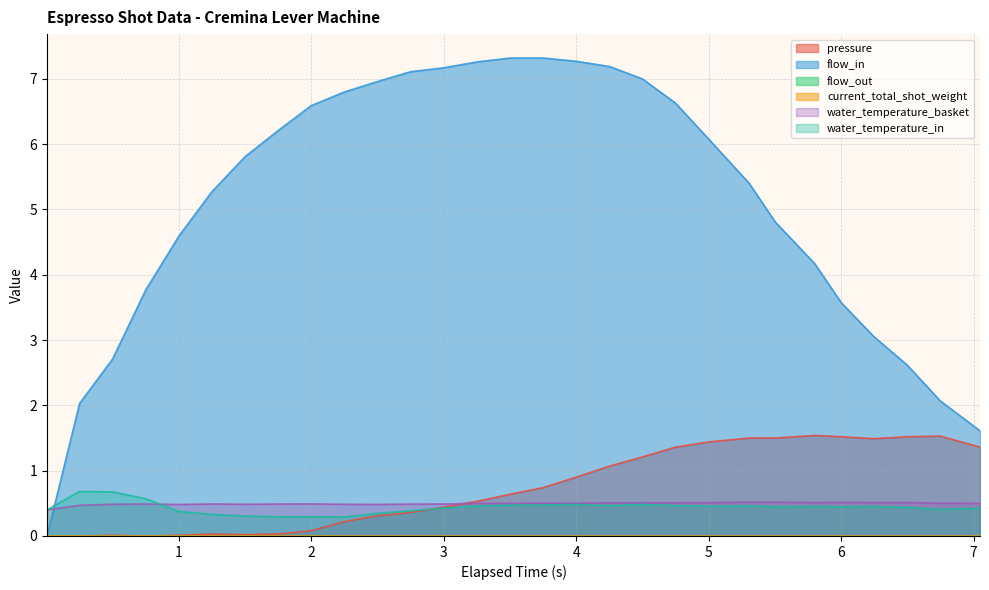

Which series changed the most between 3 and 17?

flow_in